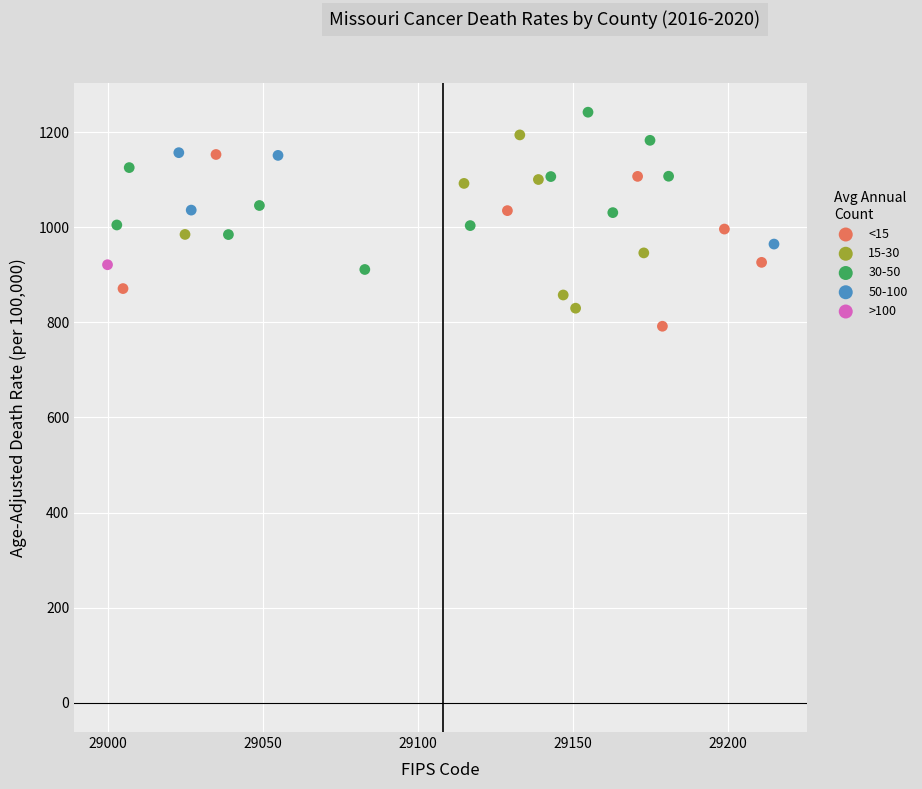

What are all the series names shown in the legend?

<15, 15-30, 30-50, 50-100, >100